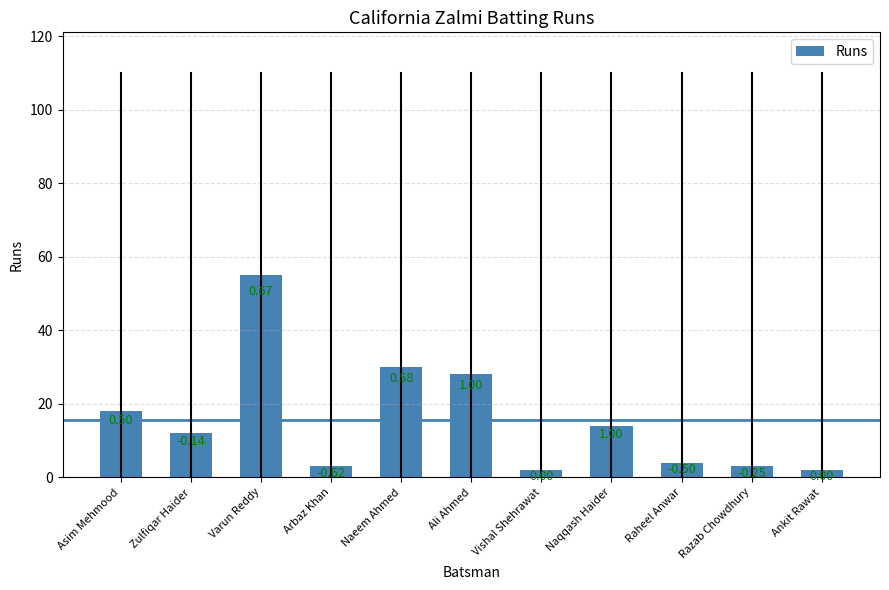

What is the ratio of the value at Asim Mehmood to the value at Naeem Ahmed?

0.6